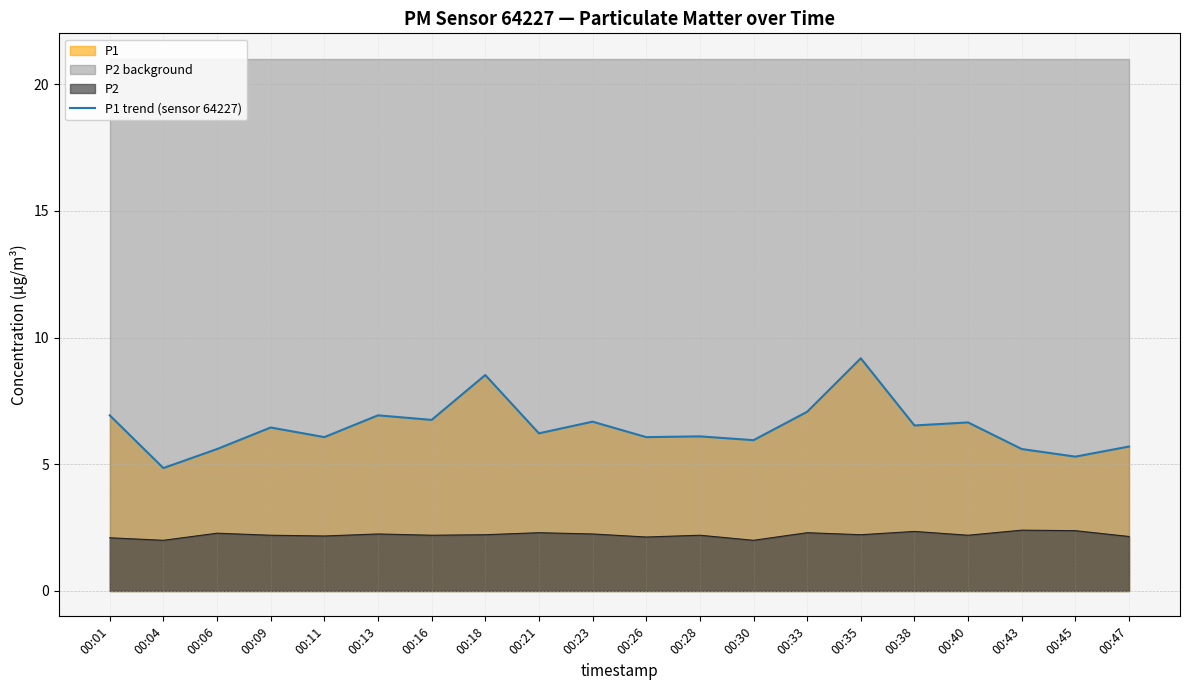

Reading left to right, extract all data points from this chart.

6.9	4.8	5.6	6.5	6.1	6.9	6.8	8.5	6.2	6.7	6.1	6.1	6.0	7.1	9.2	6.5	6.7	5.6	5.3	5.7